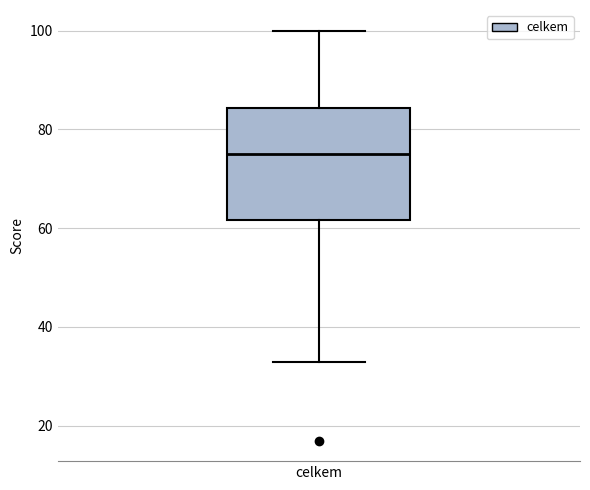

Transcribe this box plot: give where the median line is, the range the box spans, and where the two whiskers end, as read against the y-axis. The values are not printed on the chart, so give them approximately, as read against the axis.

median 76, box 62 to 84, whiskers 34 to 100